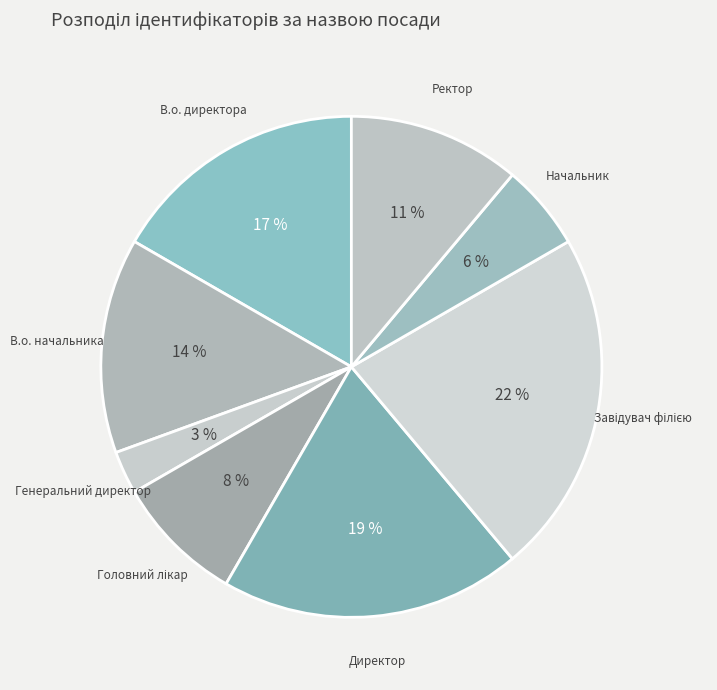

Is the sum of Начальник and Генеральний директор greater than half?

No